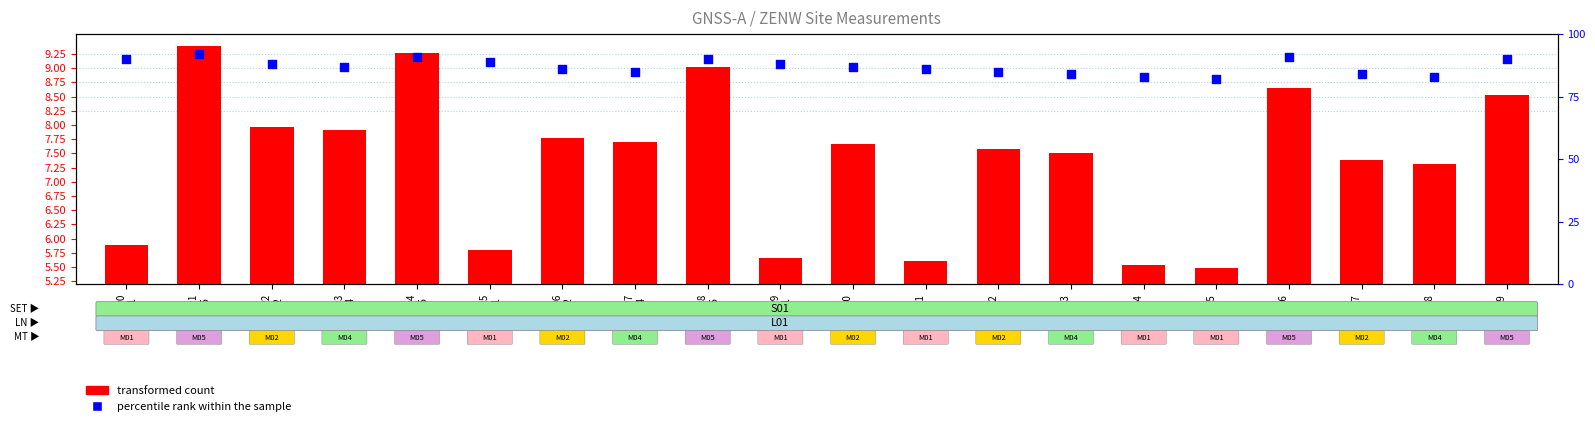

Which series has the widest spread of Y values?

percentile rank within the sample